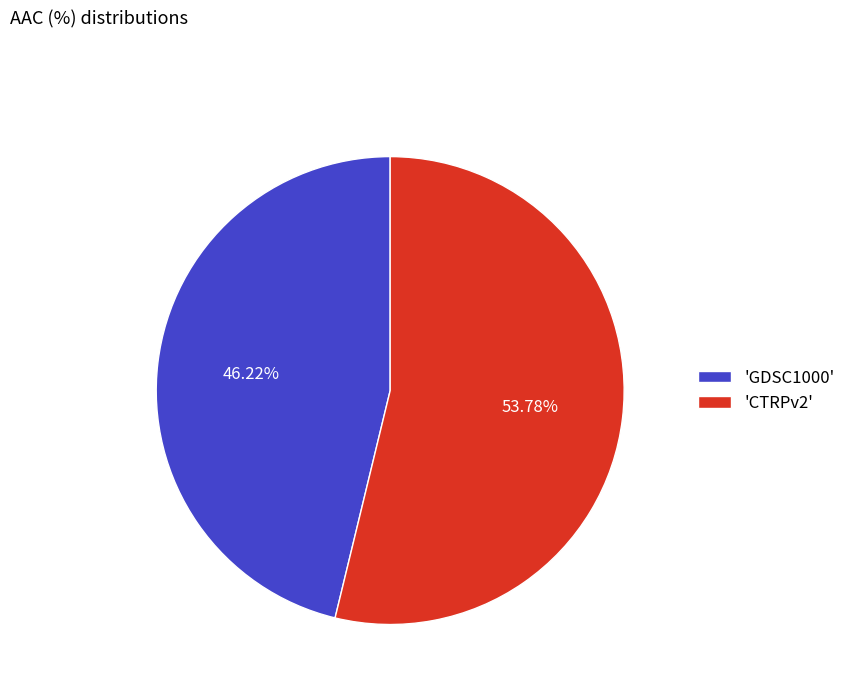

Do 'CTRPv2' and 'GDSC1000' together represent more than half of the pie?

Yes